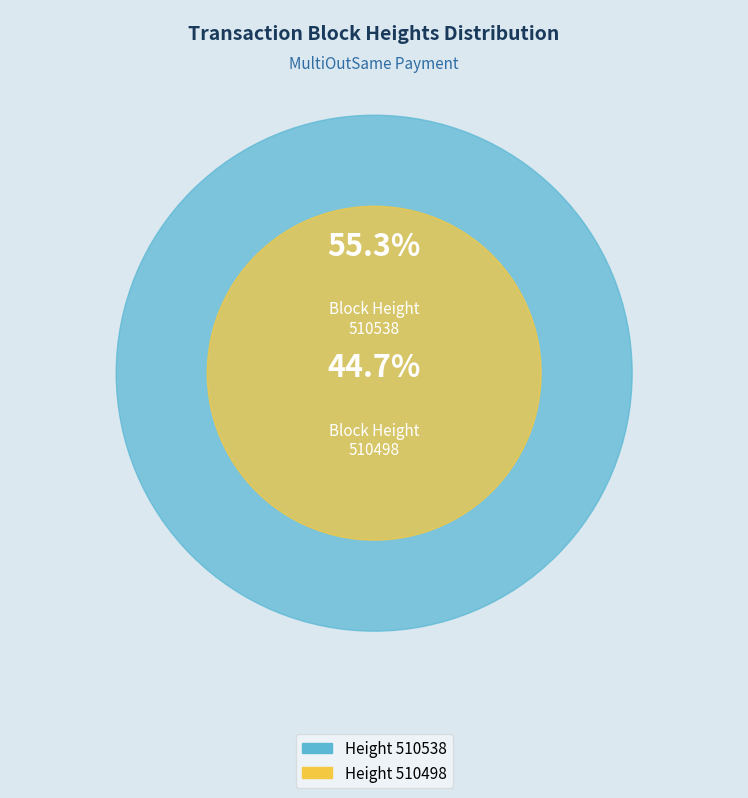

To the nearest percent, what is the difference between the largest and smallest slice percentages?

11%